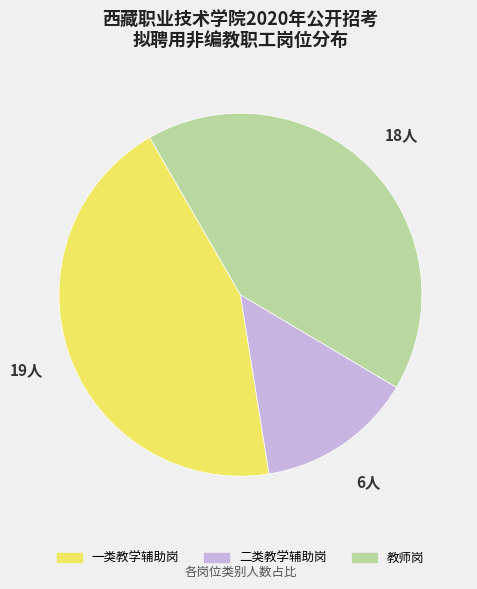

Do 二类教学辅助岗 and 一类教学辅助岗 together represent more than half of the pie?

Yes